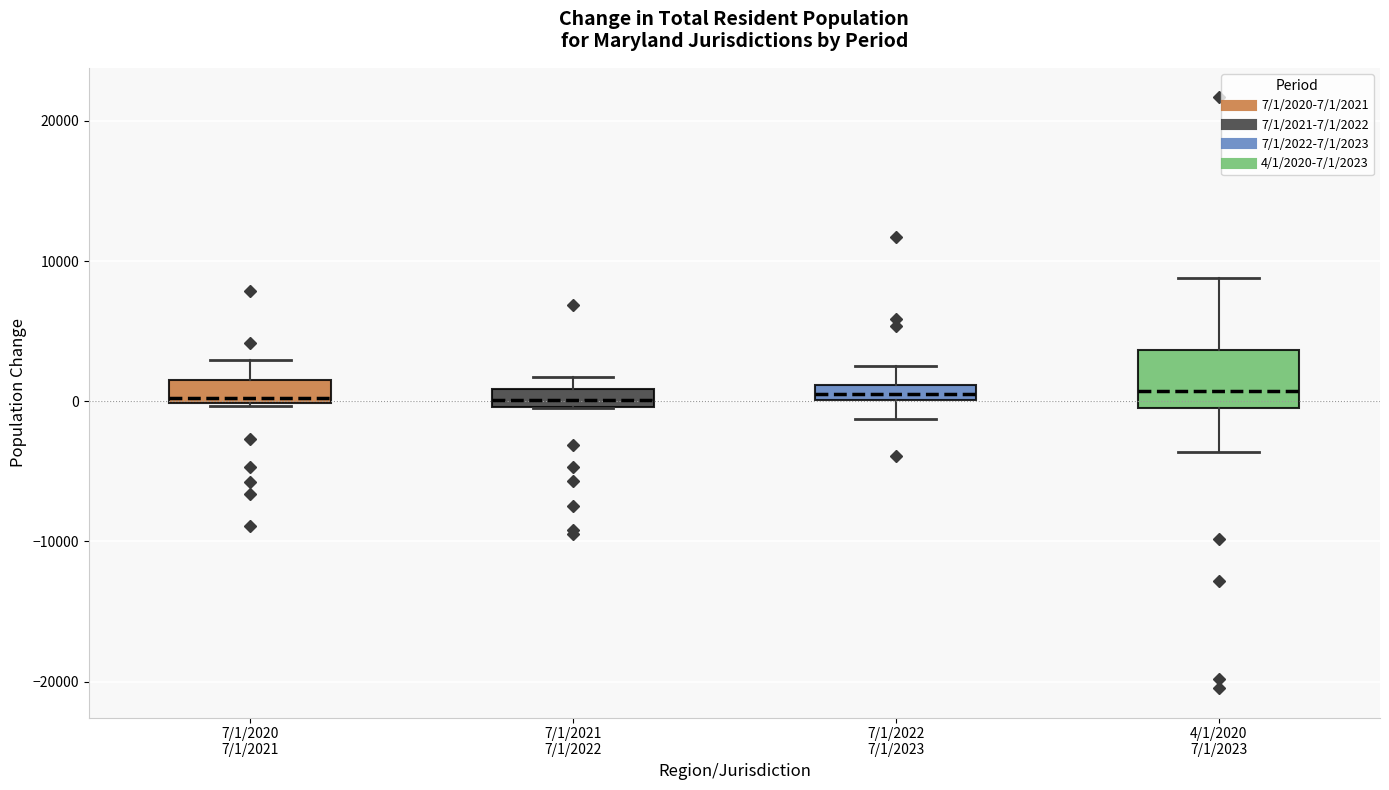

Where does the lower whisker of the box for 7/1/2022 7/1/2023 end on the y-axis? The values are not printed on the chart, so give them approximately, as read against the axis.

-1000